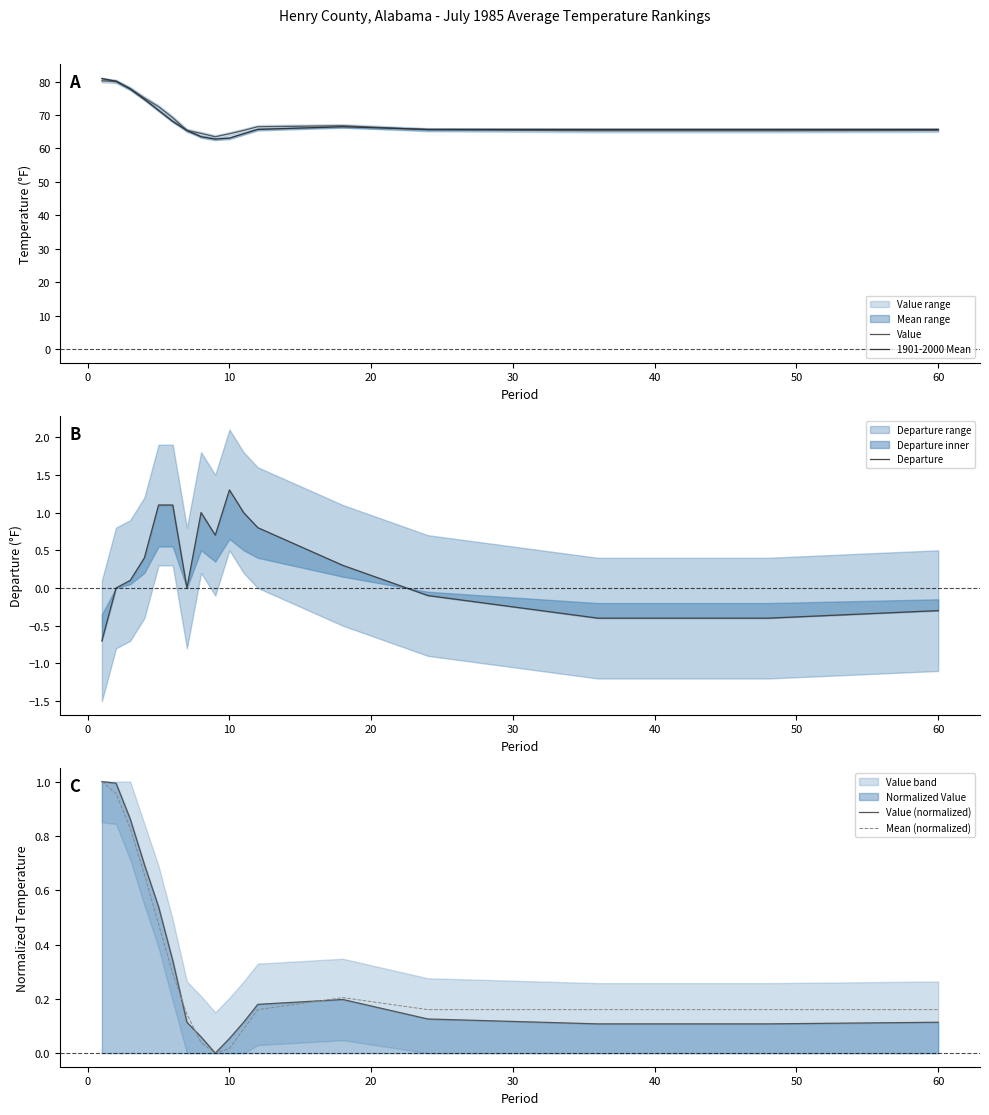

How many data points in Departure are above 0?

10